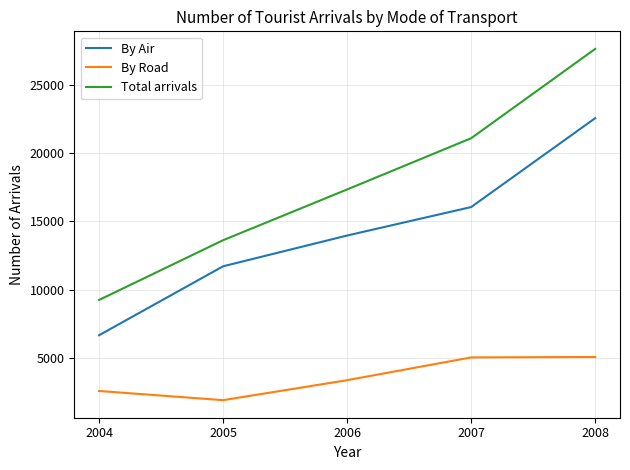

At how many categories does at least one series exceed 24396?

1